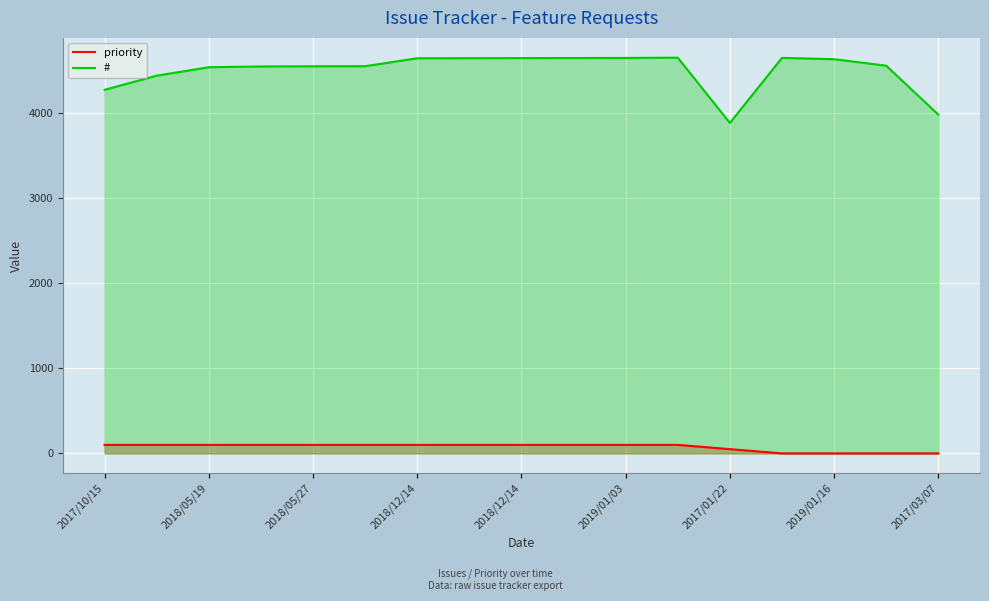

What are all the series names shown in the legend?

priority, #